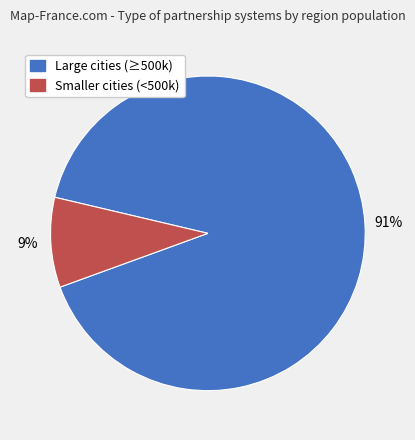

To the nearest percent, what is the average slice percentage?

50%